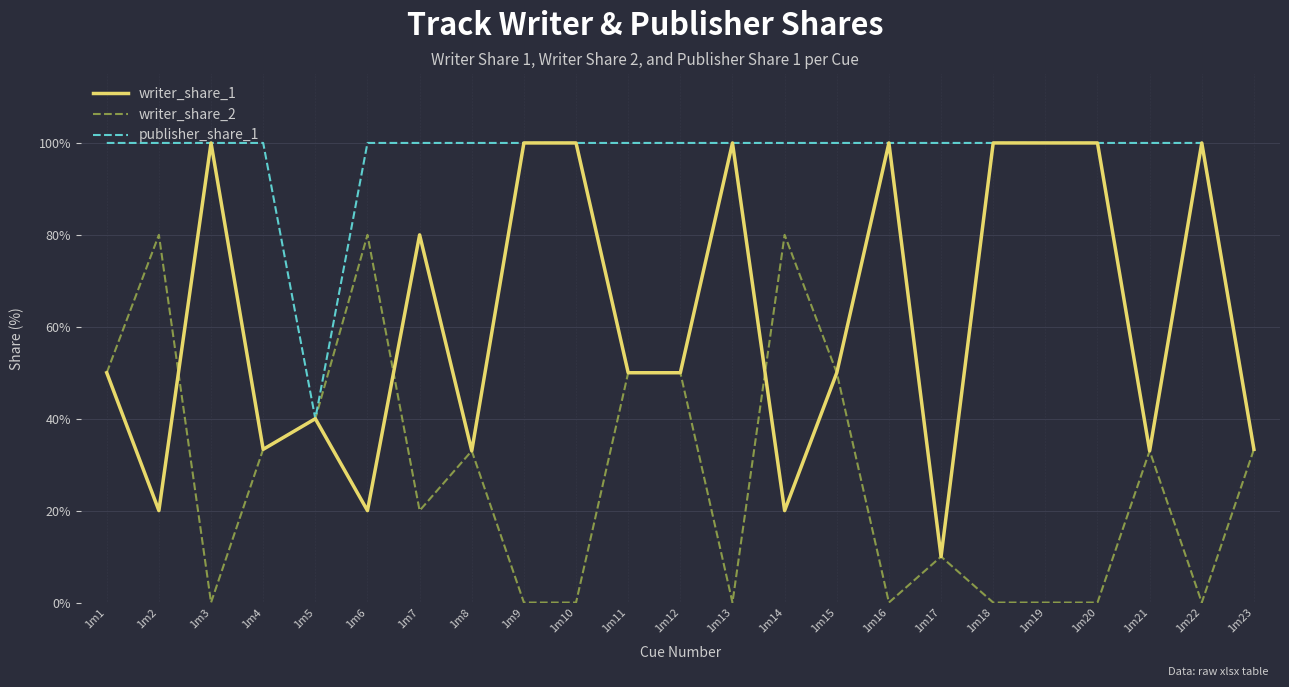

What is the maximum value for writer_share_1?

100.0